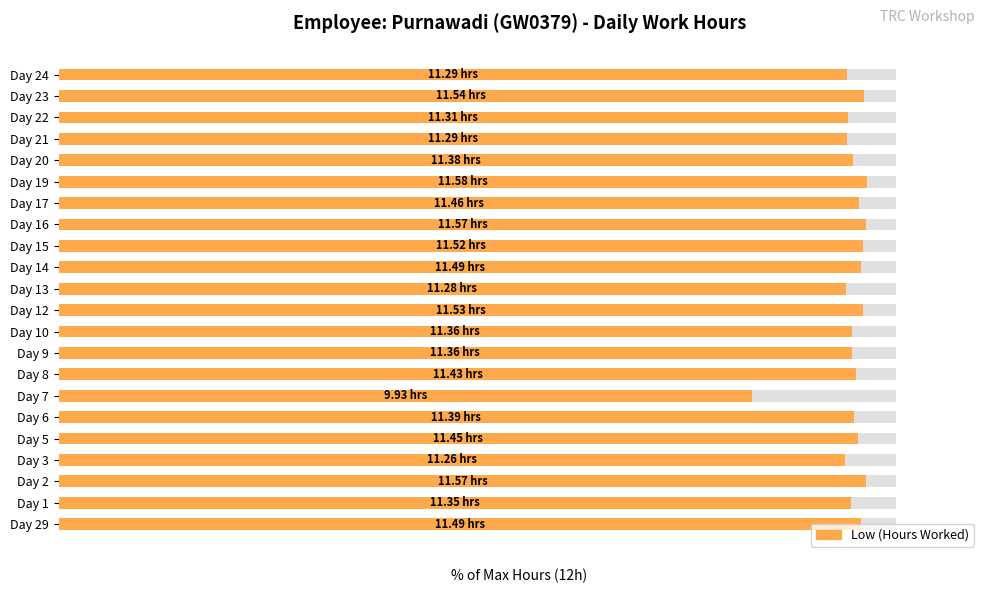

List the labels in order of value, smallest first.

Day 7, Day 3, Day 13, Day 21, Day 24, Day 22, Day 1, Day 9, Day 10, Day 20, Day 6, Day 8, Day 5, Day 17, Day 29, Day 14, Day 15, Day 12, Day 23, Day 2, Day 16, Day 19